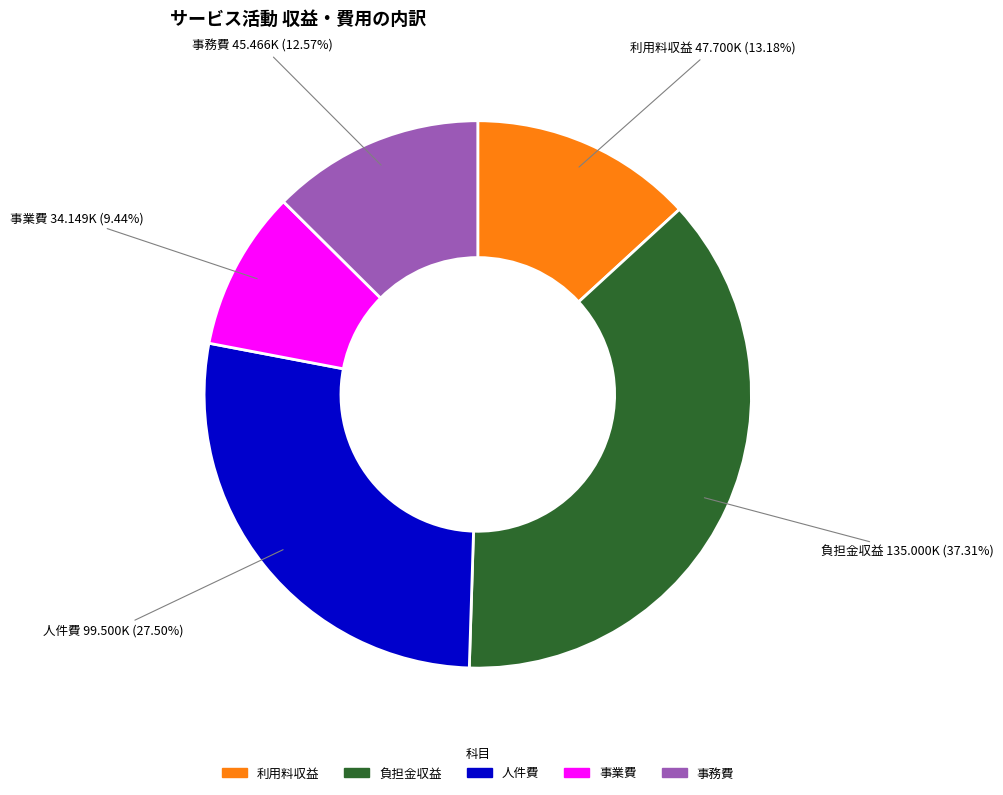

What is the largest slice in the pie chart?

負担金収益